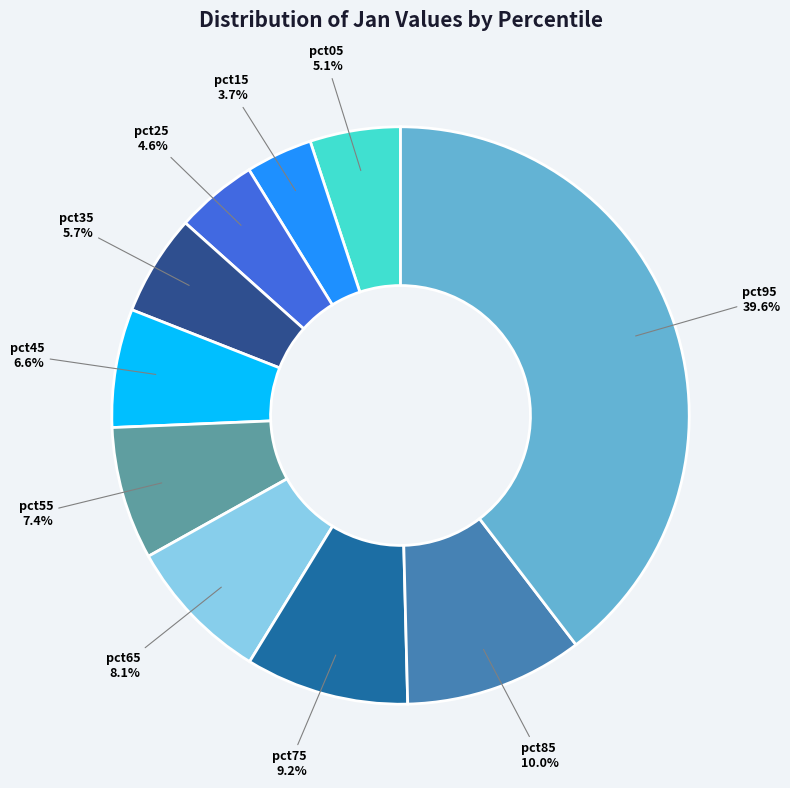

To the nearest percent, what is the average slice percentage?

10%